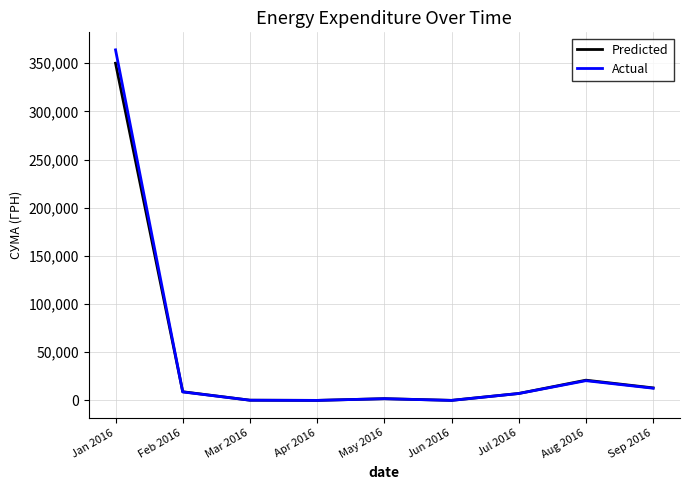

Is the value of Predicted at May 2016 greater than the value of Actual at Sep 2016?

No